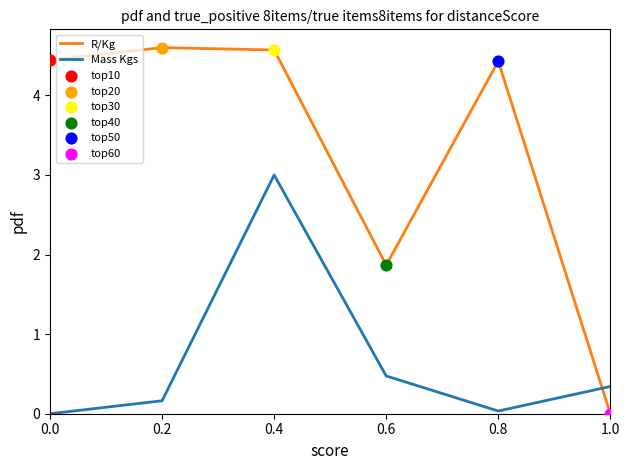

What is the spread (max minus min) of values at 0.4?

1.6